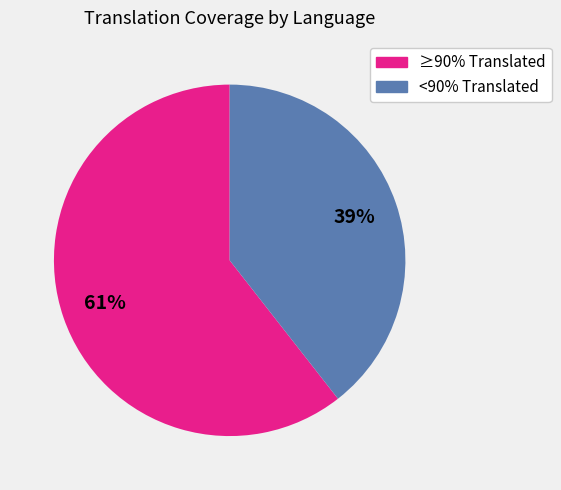

To the nearest percent, what is the average slice percentage?

50%